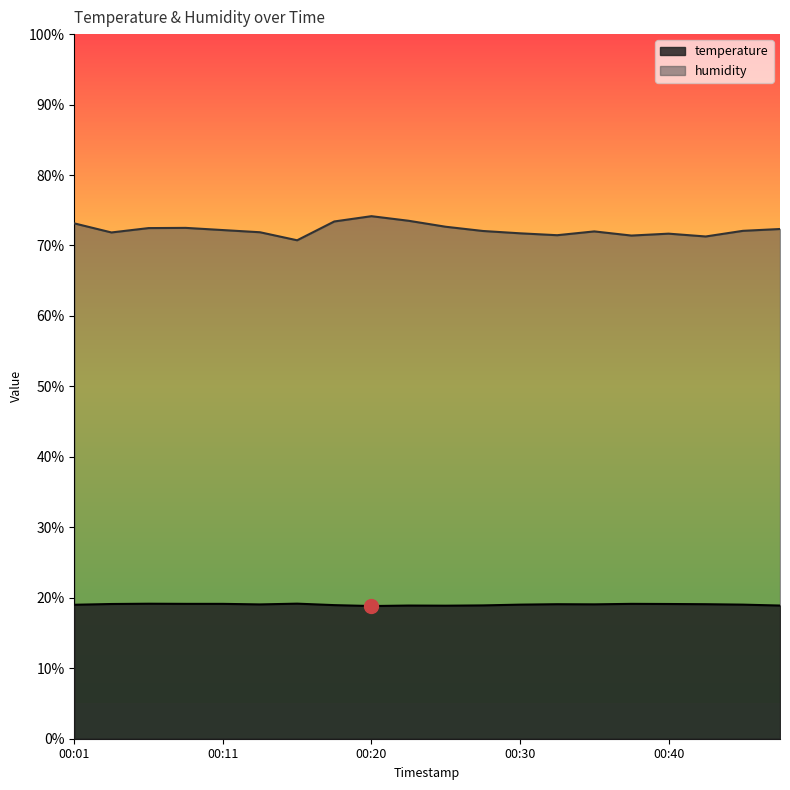

What is the value of the humidity point at the 20th from the left?

72.3